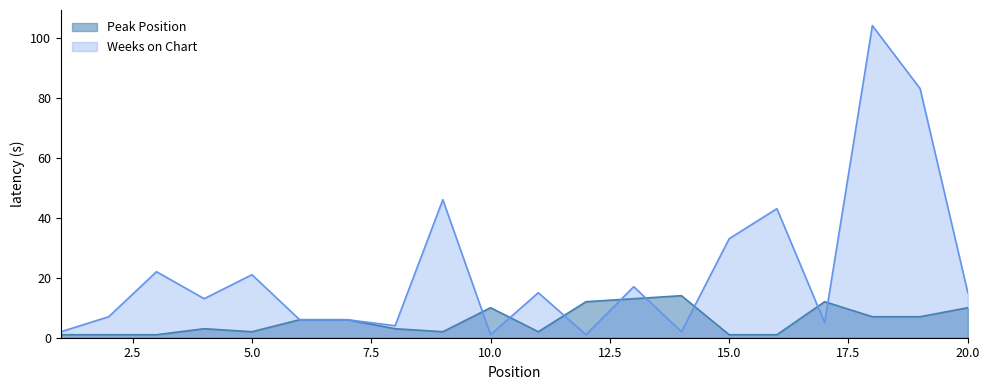

How many data points does each series have?

20